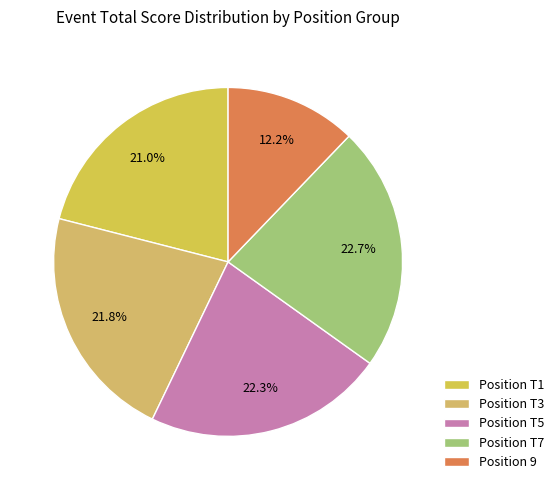

To the nearest percent, what is the average slice percentage?

20%